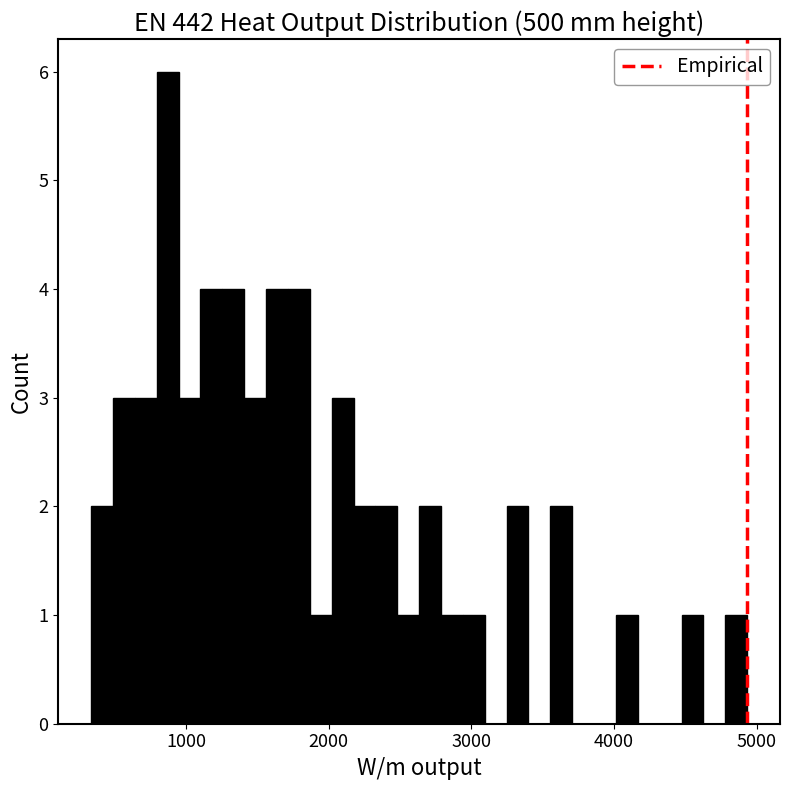

Around what value on the x-axis is the tallest bar? Give the approximate position of its centre, as read against the axis.

900